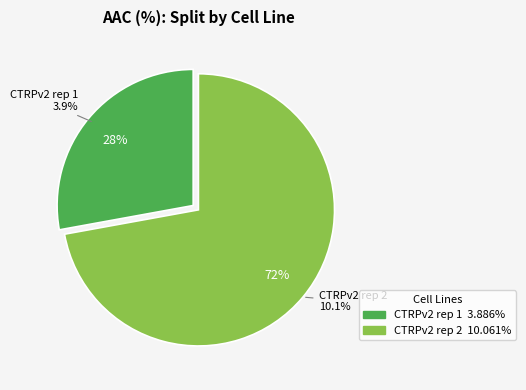

Is there any slice that represents more than half of the pie?

Yes